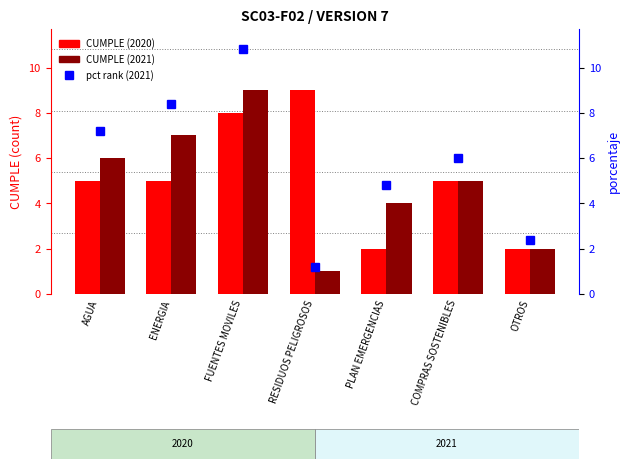

Reading left to right, list all the values displayed in this chart.

CUMPLE (2020): AGUA=5.0	ENERGIA=5.0	FUENTES MOVILES=8.0	RESIDUOS PELIGROSOS=9.0	PLAN EMERGENCIAS=2.0	COMPRAS SOSTENIBLES=5.0	OTROS=2.0
CUMPLE (2021): AGUA=6.0	ENERGIA=7.0	FUENTES MOVILES=9.0	RESIDUOS PELIGROSOS=1.0	PLAN EMERGENCIAS=4.0	COMPRAS SOSTENIBLES=5.0	OTROS=2.0
pct rank (2021): AGUA=7.2	ENERGIA=8.4	FUENTES MOVILES=10.8	RESIDUOS PELIGROSOS=1.2	PLAN EMERGENCIAS=4.8	COMPRAS SOSTENIBLES=6.0	OTROS=2.4